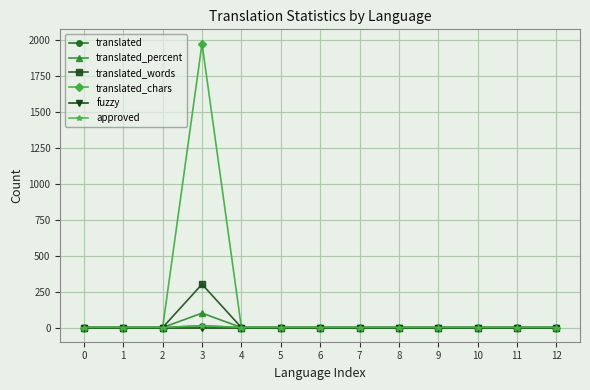

Does the chart have visible grid lines?

Yes